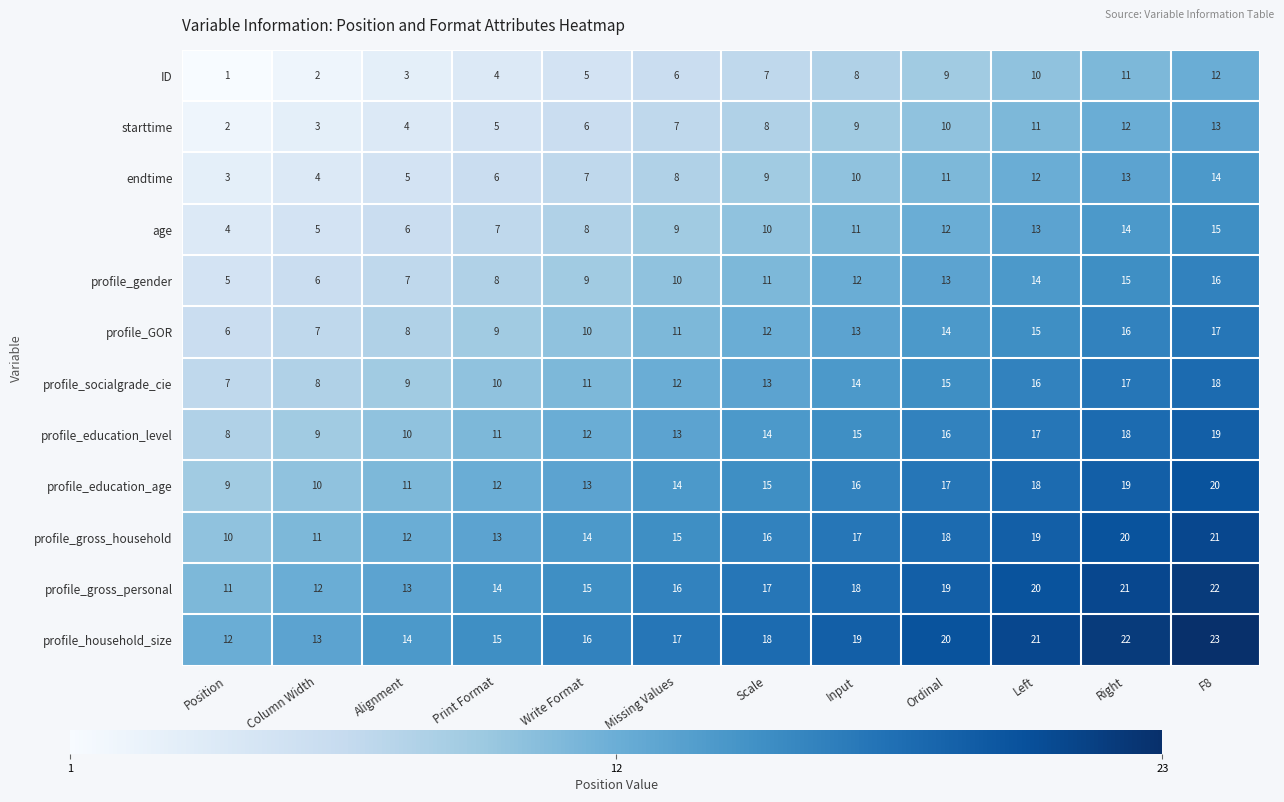

The endtime series shows 5 at Alignment. True or false?

True